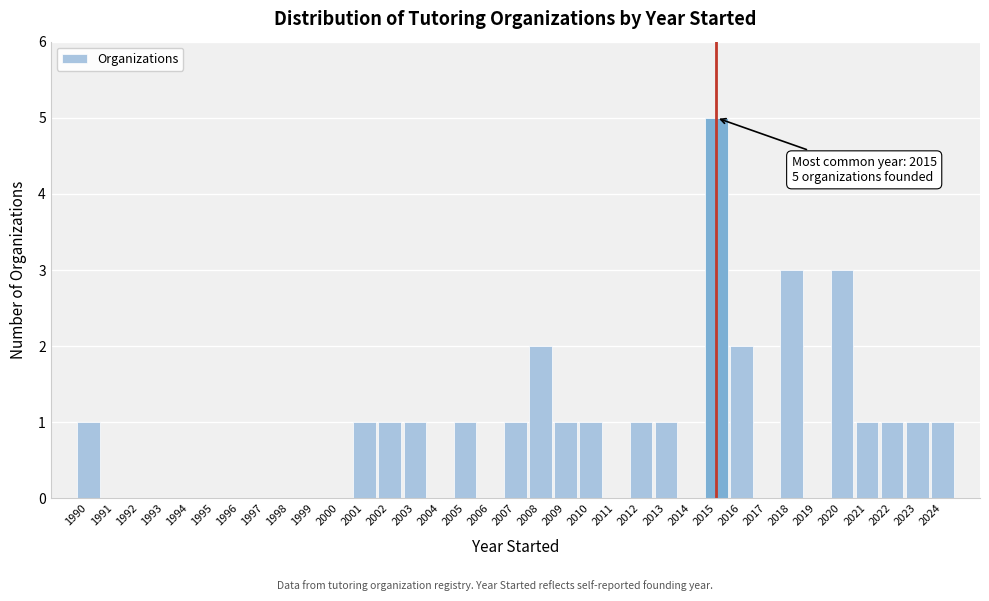

Over which range of the x-axis is the bar tallest?

2014.5 to 2015.5